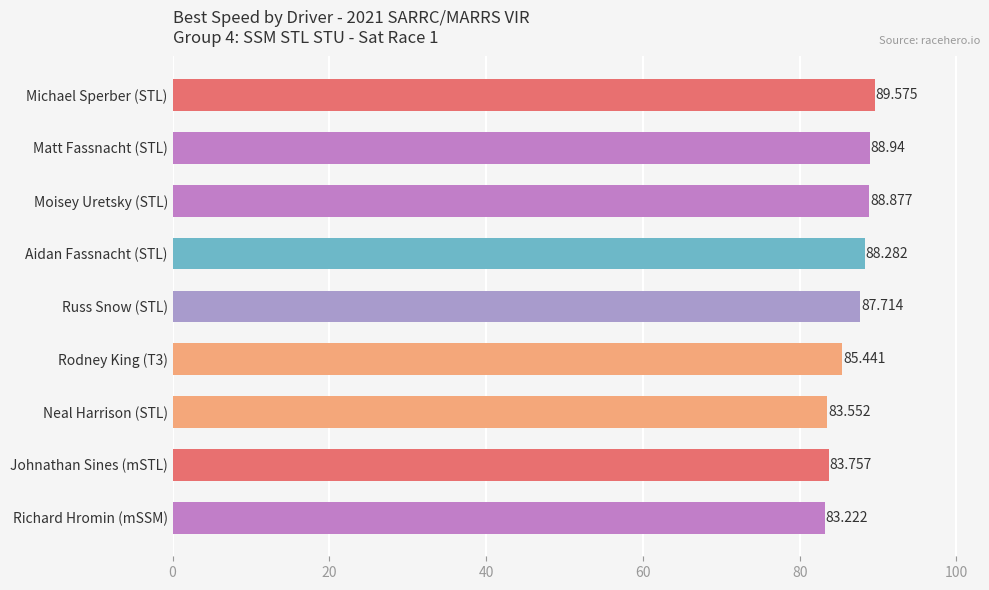

What is the label of the 3rd bar from the top?

Moisey Uretsky (STL)